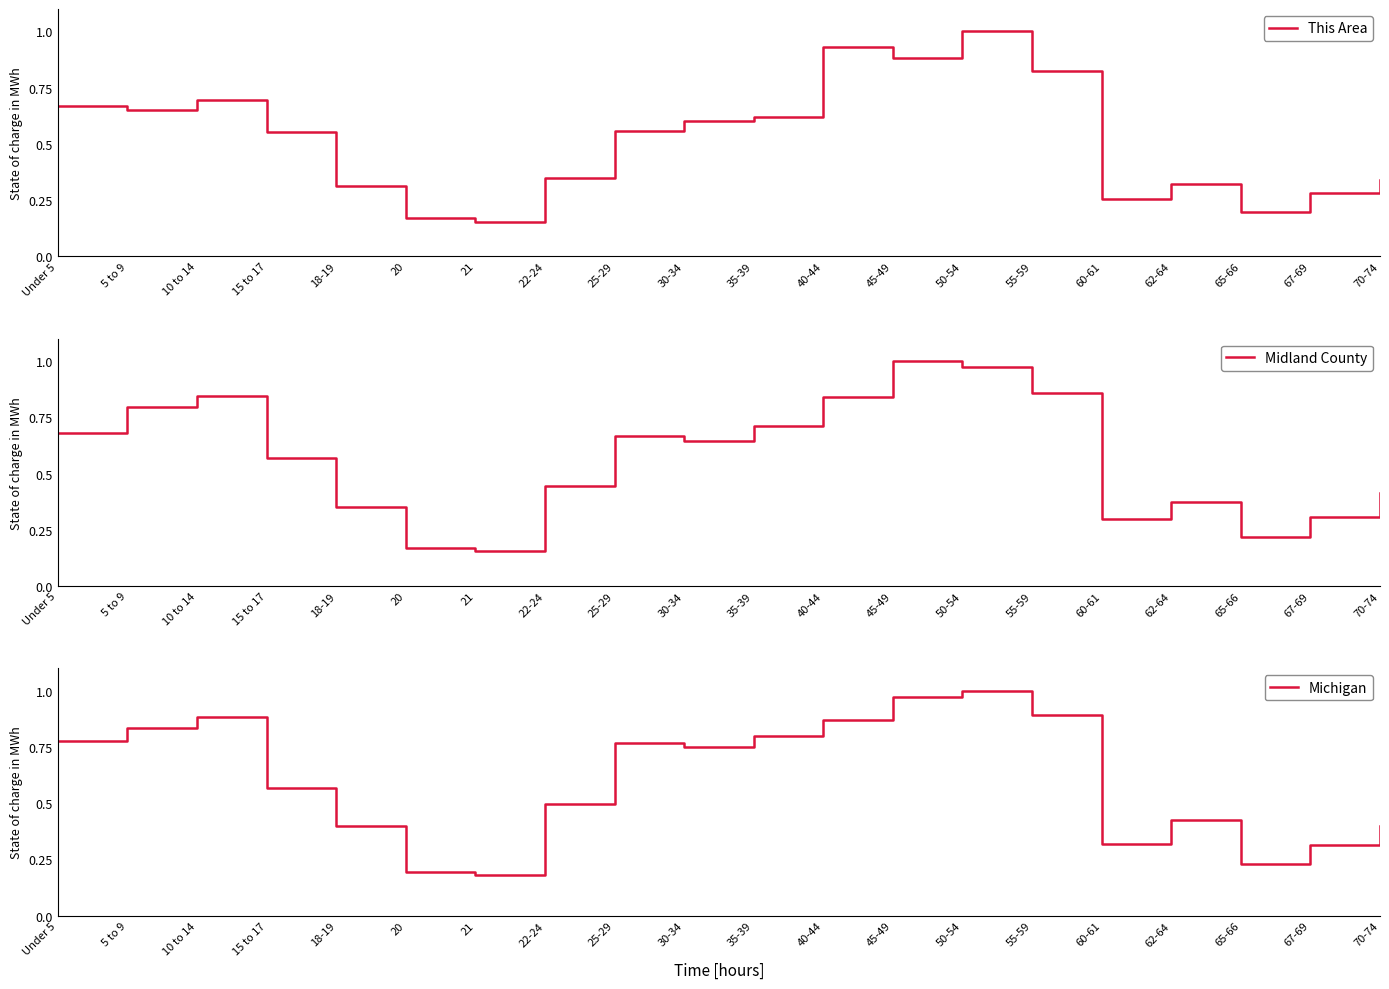

What is the label of the 7th point from the left?

21